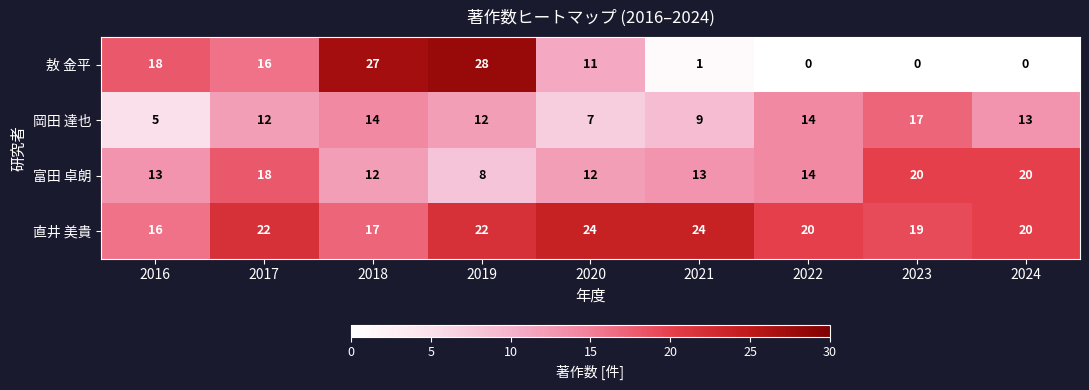

Which series has the widest spread of values?

敖 金平